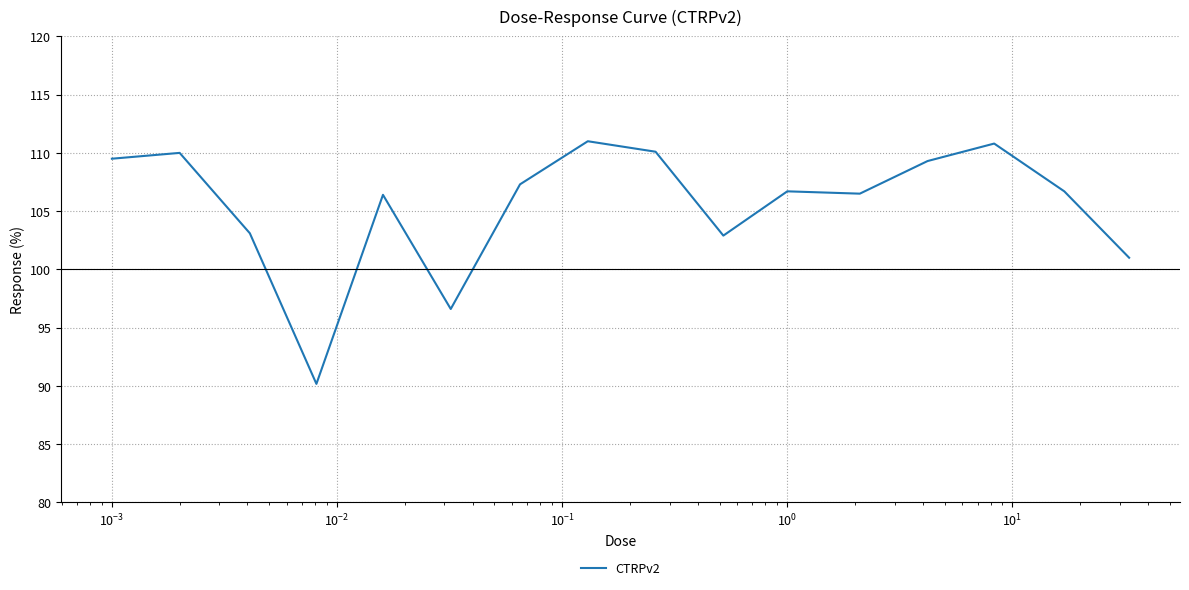

What is the difference between the second highest and minimum values?

20.6